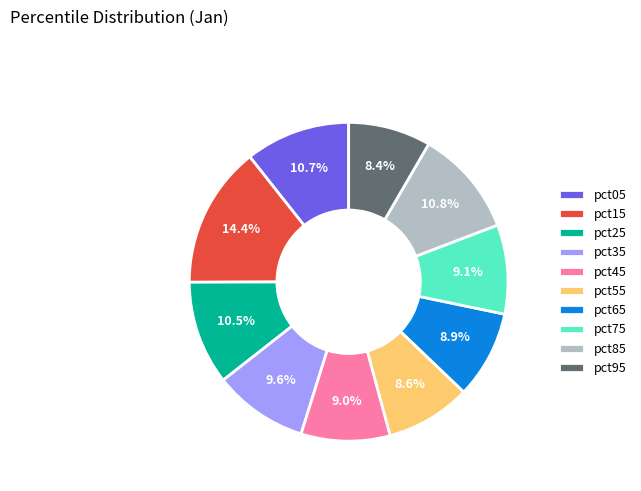

Is there a majority slice in this chart?

No